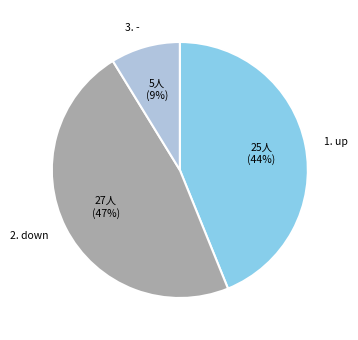

What is the largest slice in the pie chart?

2. down